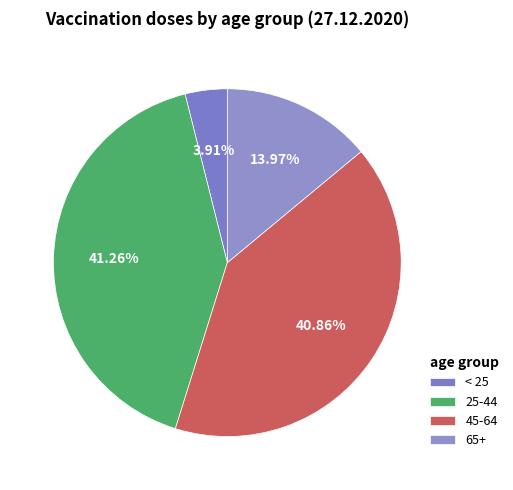

Does any single category account for the majority?

No